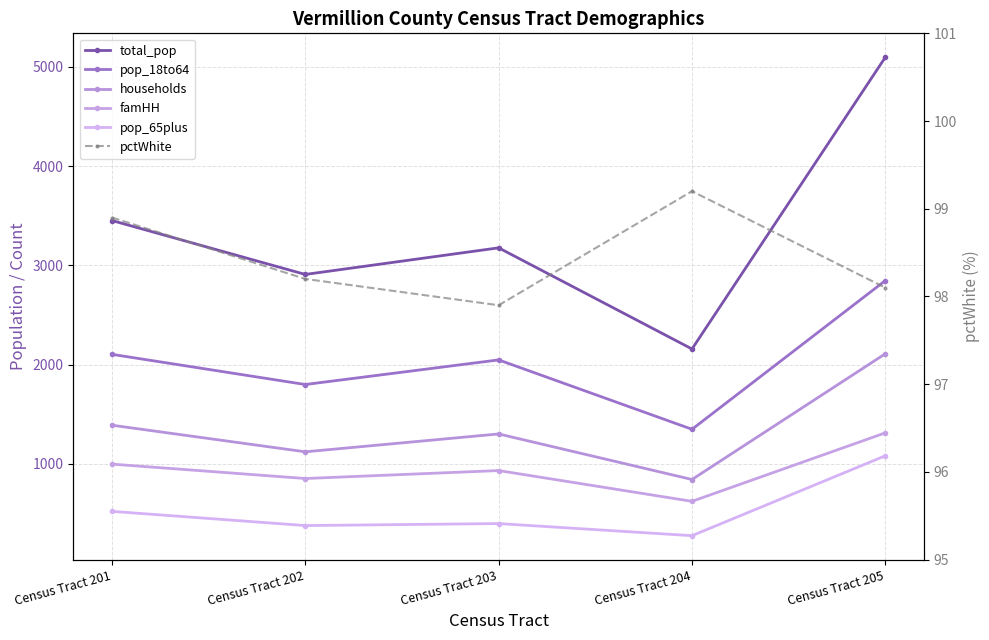

The value of famHH at Census Tract 203 is 234.1. True or false?

False